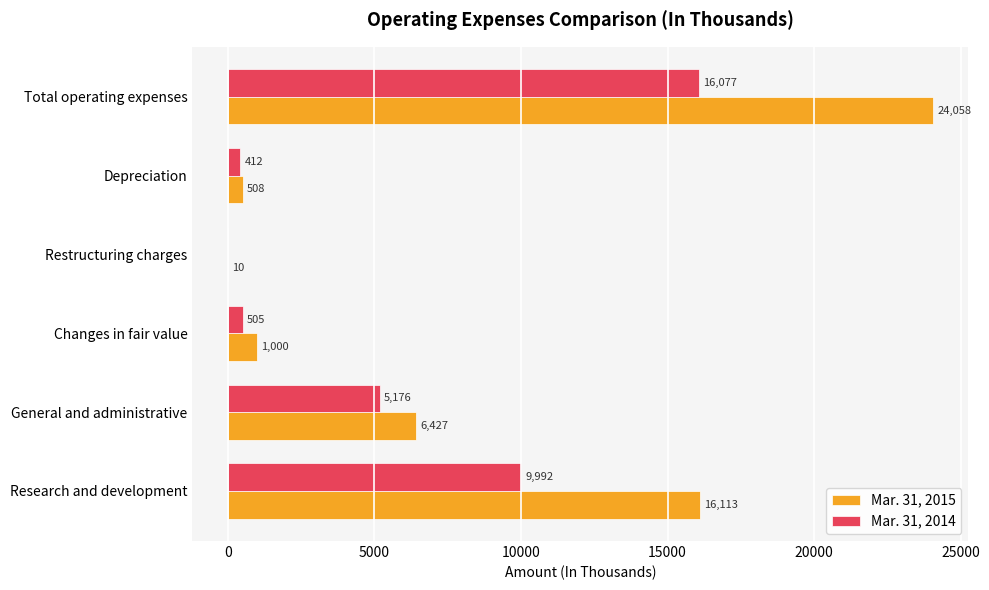

At which label is Mar. 31, 2015 closest to 12034?

Research and development